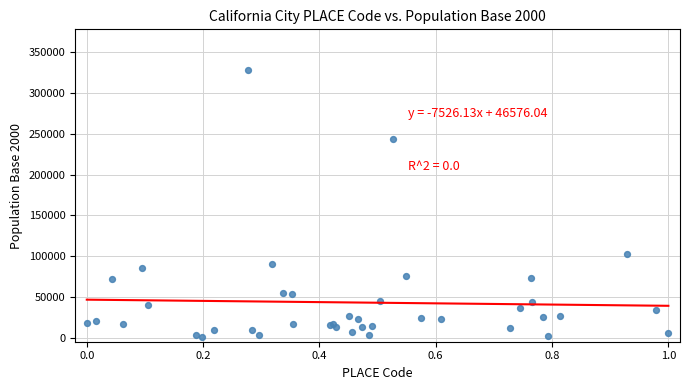

What Y value in the scatter plot is closest to 164477?

102743